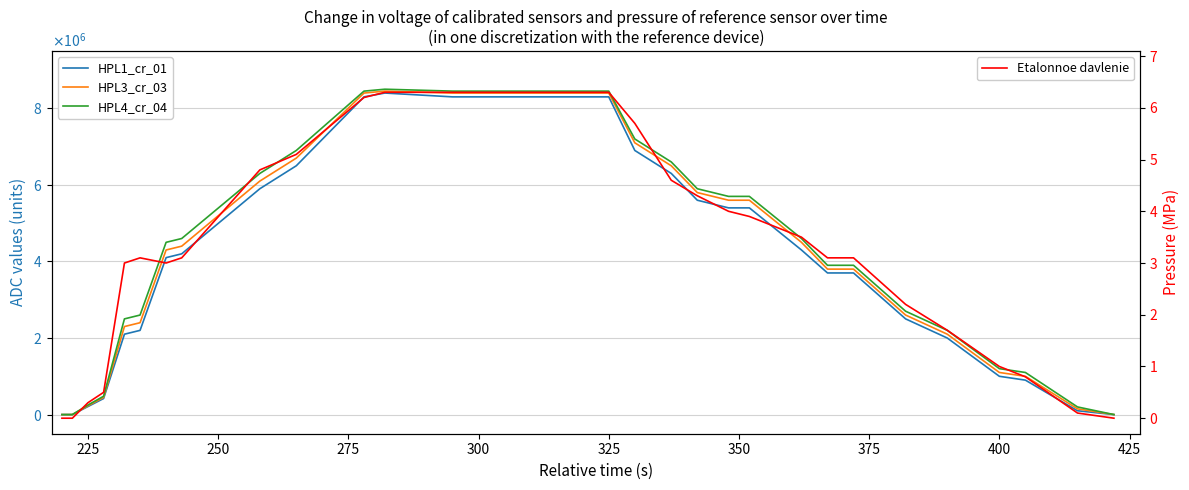

Does the chart have visible grid lines?

Yes